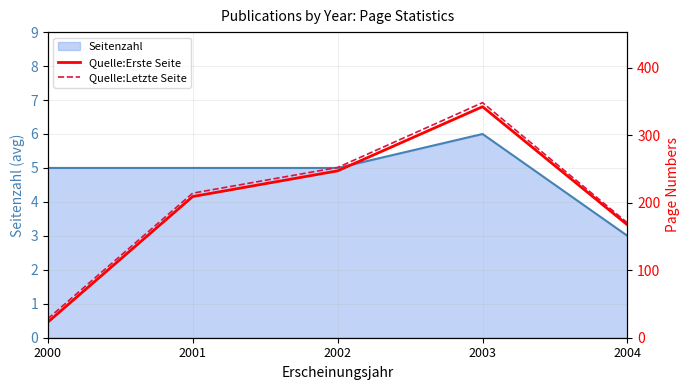

True or false: Quelle:Letzte Seite has more than 2 interior local peaks.

False